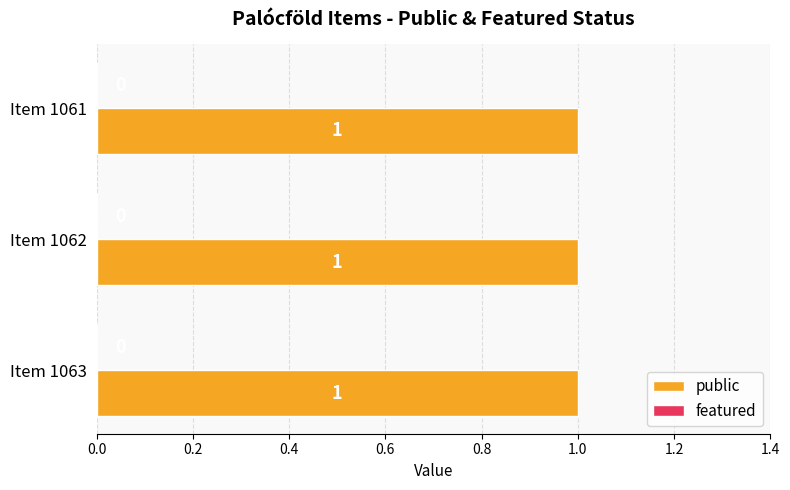

Which series has the largest range (max minus min)?

public